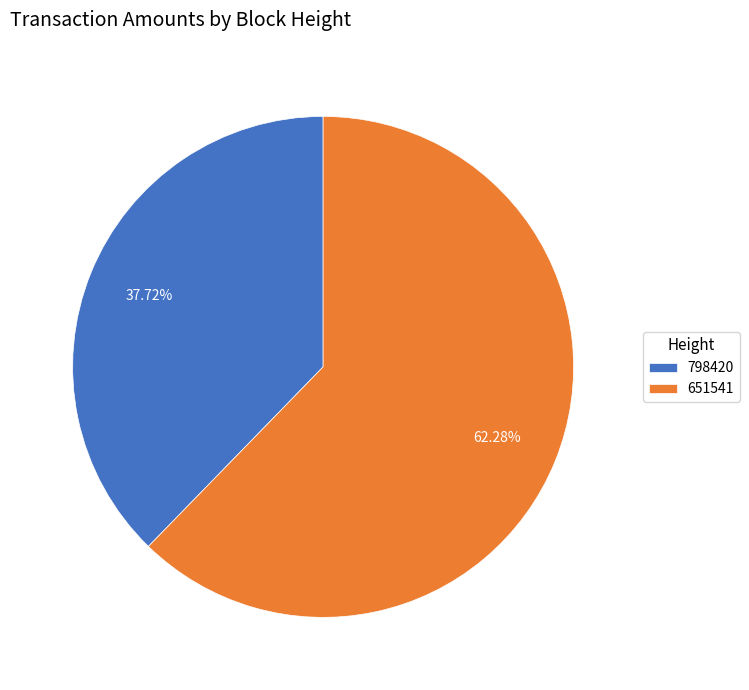

Which slice is the smallest?

798420